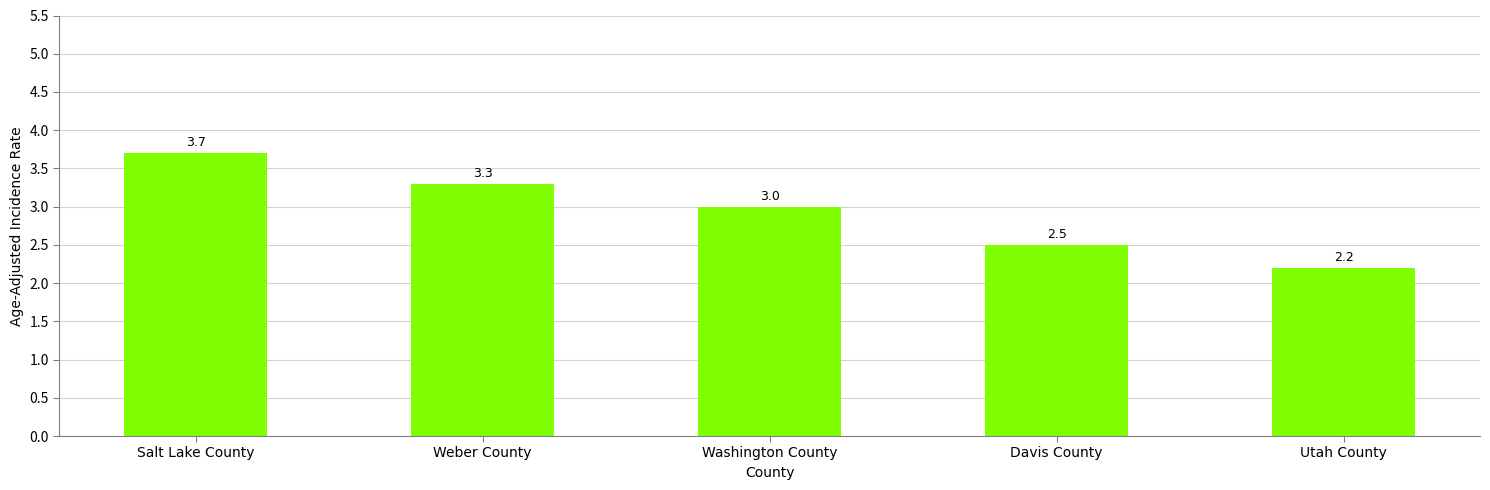

What is the label of the 4th bar from the right?

Weber County